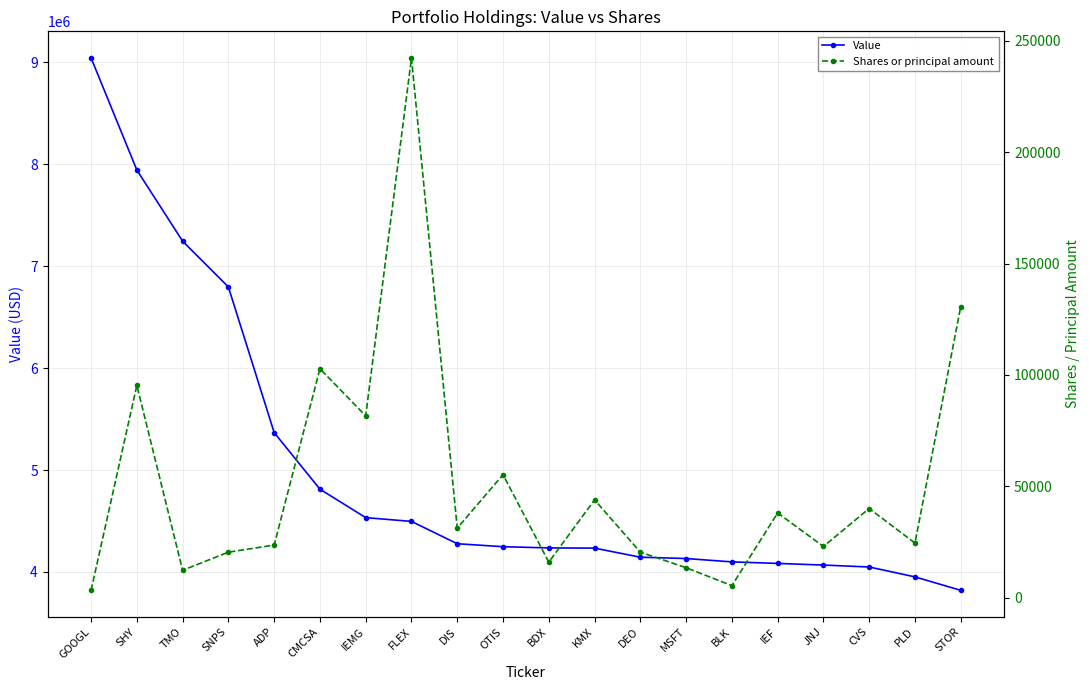

True or false: Shares or principal amount and Value cross at least once.

False